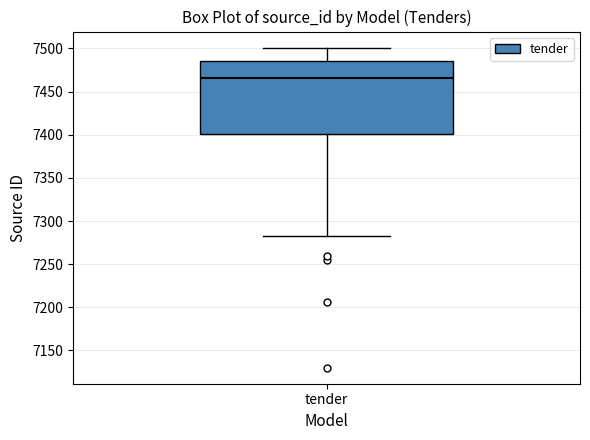

Transcribe this box plot: give where the median line is, the range the box spans, and where the two whiskers end, as read against the y-axis. The values are not printed on the chart, so give them approximately, as read against the axis.

median 7465, box 7400 to 7485, whiskers 7285 to 7500